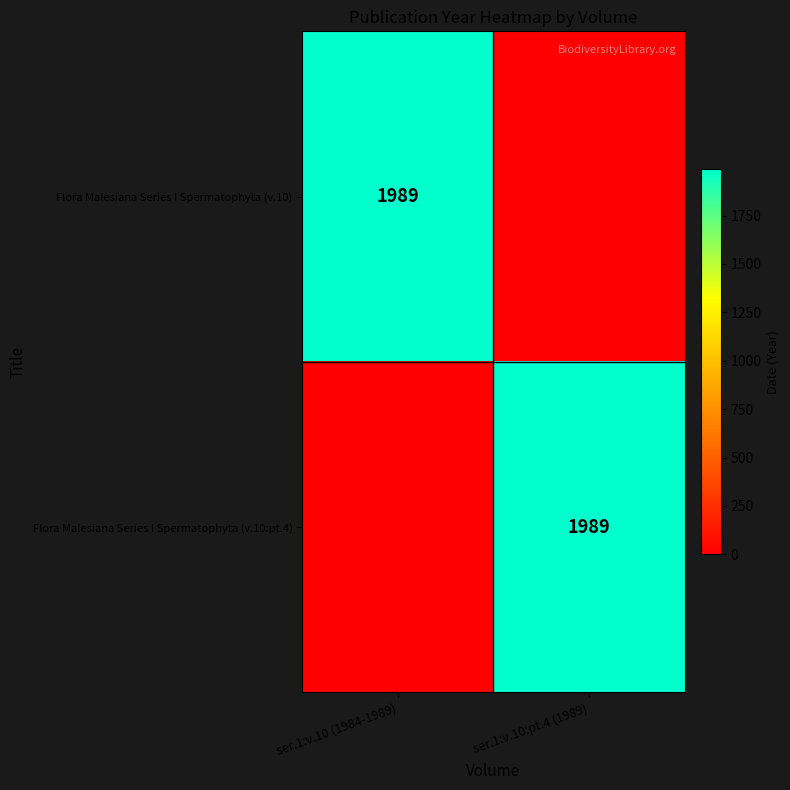

What is the total value across all series at ser.1:v.10:pt.4 (1989)?

1989